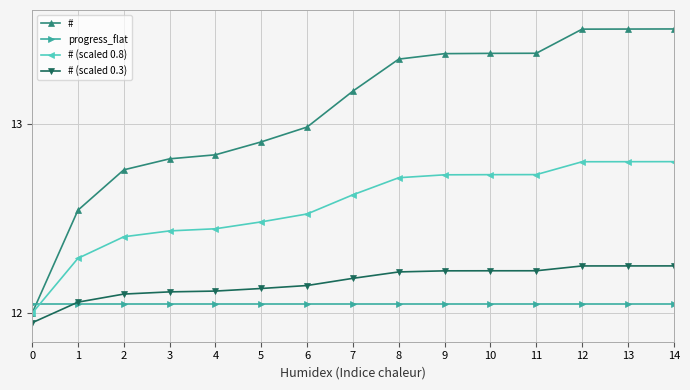

What is the difference between the highest and lowest values at 1?

0.5